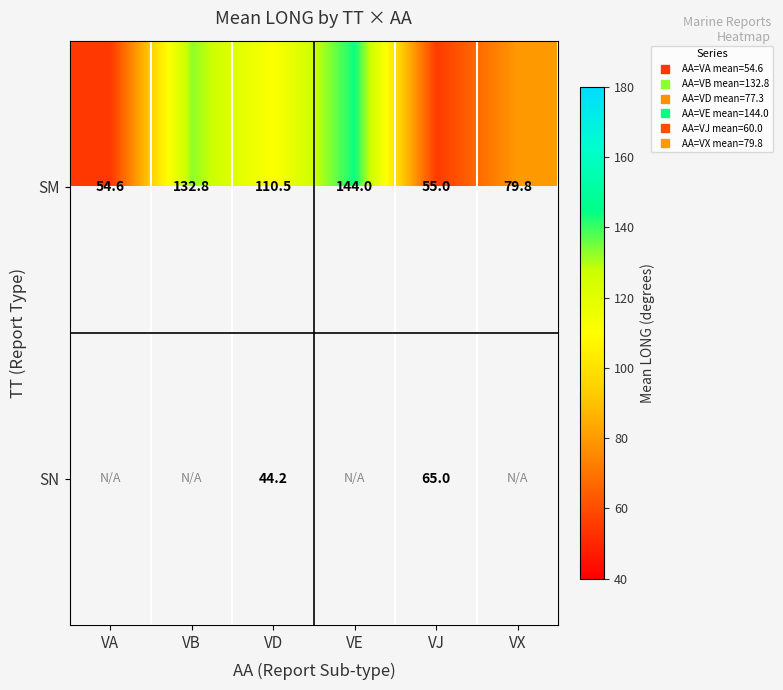

Between VJ and VB, which is larger?

VB